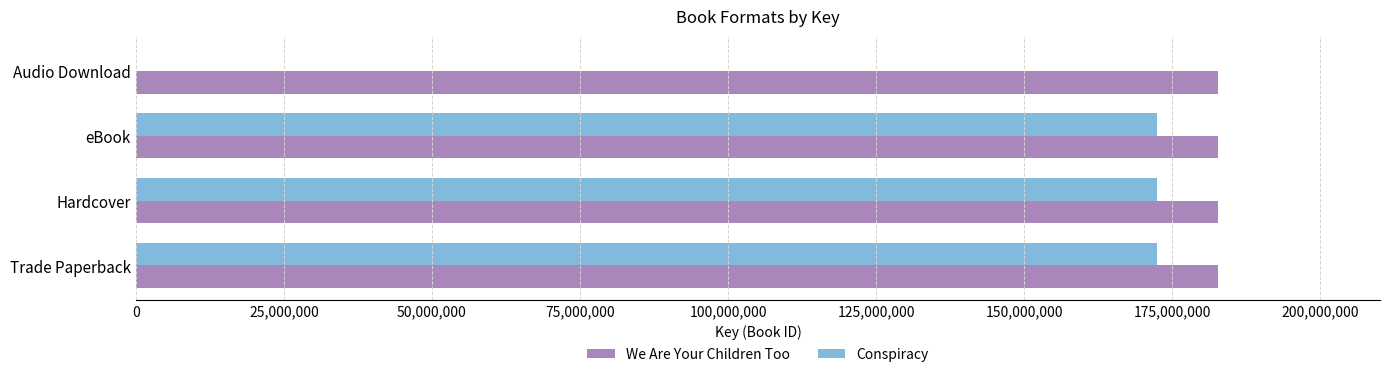

What value does the We Are Your Children Too series have at eBook?

182691926